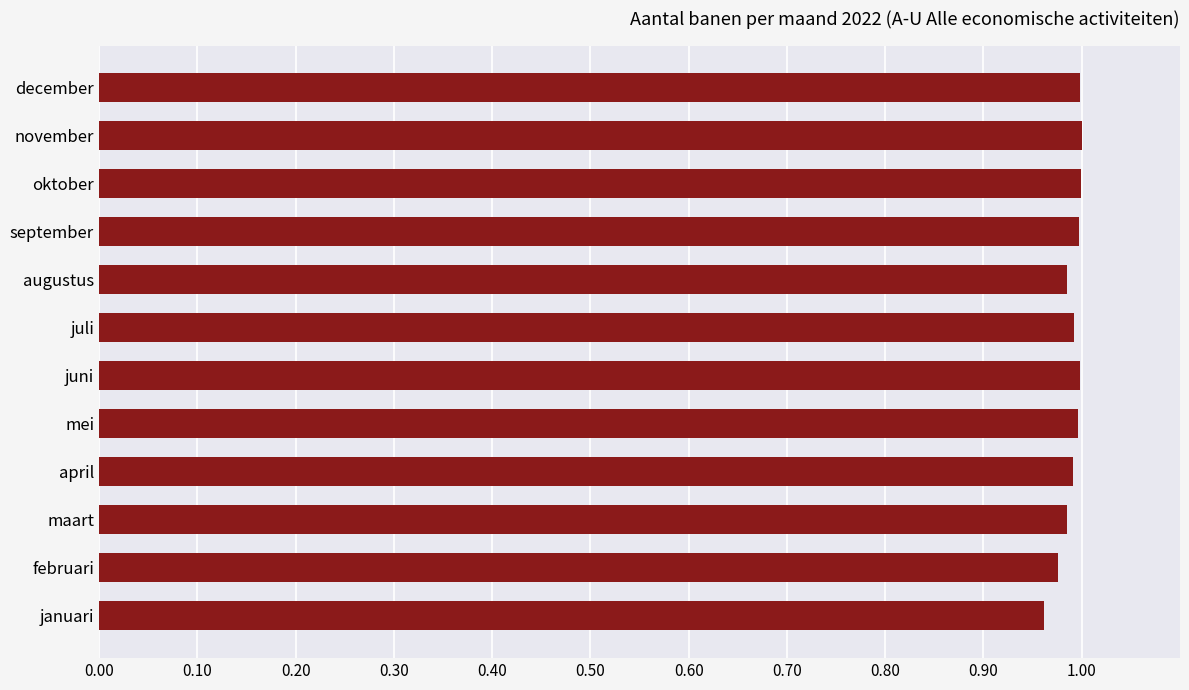

What is the sum of the values at september and november?

2.0